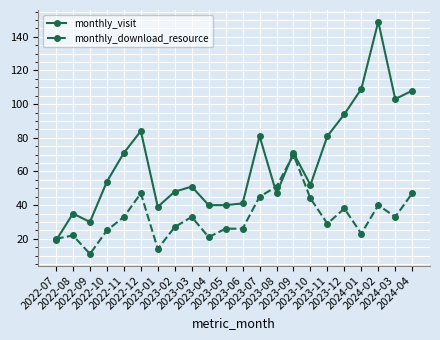

Reading right to left, list all the values displayed in this chart.

monthly_visit: 2024-04=108	2024-03=103	2024-02=149	2024-01=109	2023-12=94	2023-11=81	2023-10=52	2023-09=71	2023-08=47	2023-07=81	2023-06=41	2023-05=40	2023-04=40	2023-03=51	2023-02=48	2023-01=39	2022-12=84	2022-11=71	2022-10=54	2022-09=30	2022-08=35	2022-07=19
monthly_download_resource: 2024-04=47	2024-03=33	2024-02=40	2024-01=23	2023-12=38	2023-11=29	2023-10=44	2023-09=70	2023-08=51	2023-07=45	2023-06=26	2023-05=26	2023-04=21	2023-03=33	2023-02=27	2023-01=14	2022-12=47	2022-11=33	2022-10=25	2022-09=11	2022-08=22	2022-07=20